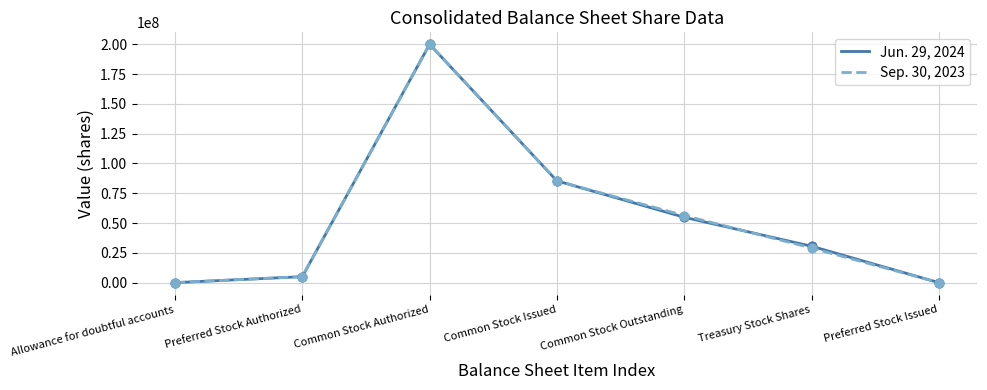

Between Common Stock Issued and Treasury Stock Shares, which series saw the biggest shift?

Sep. 30, 2023